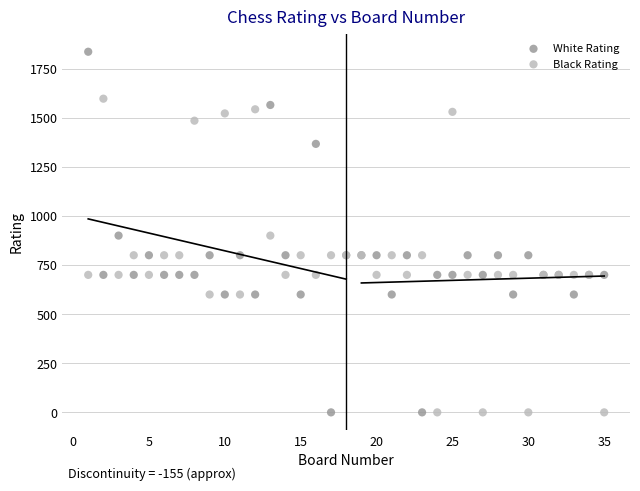

Which series has the widest spread of Y values?

White Rating